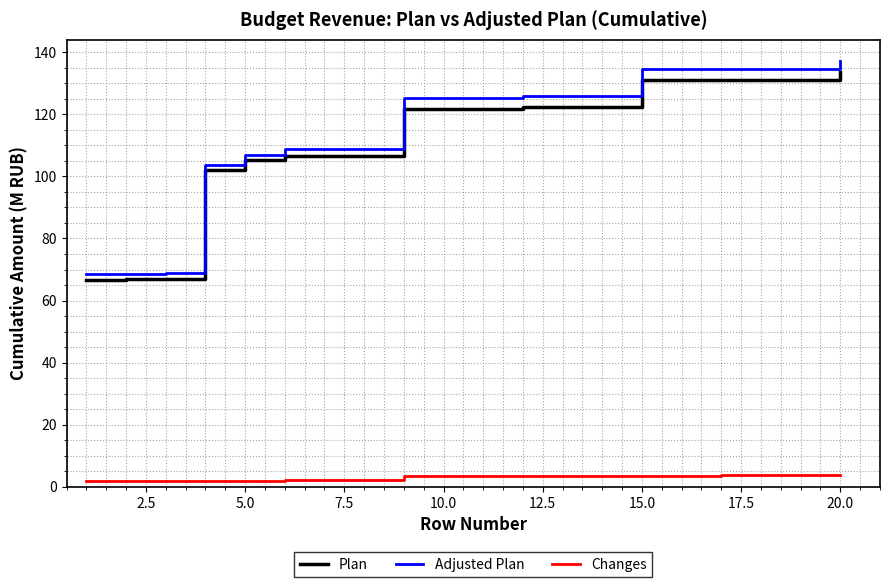

True or false: Changes and Adjusted Plan intersect in this chart.

False